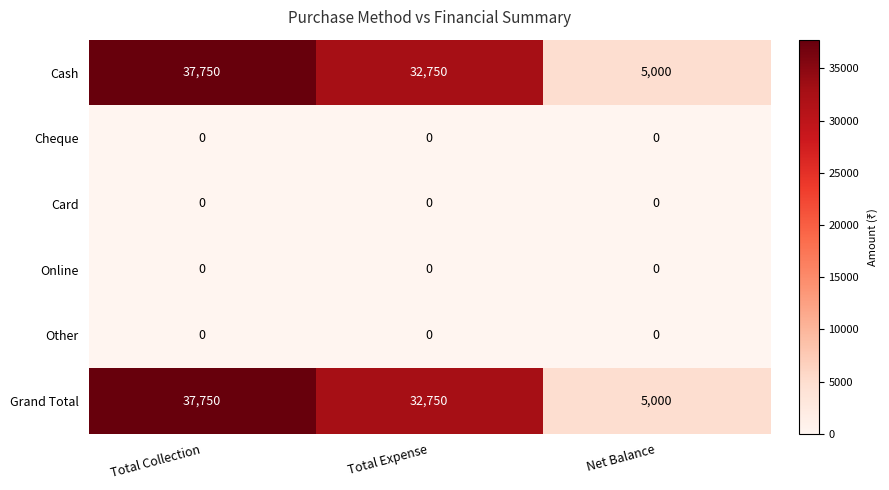

What is the average value of the Grand Total series?

25167